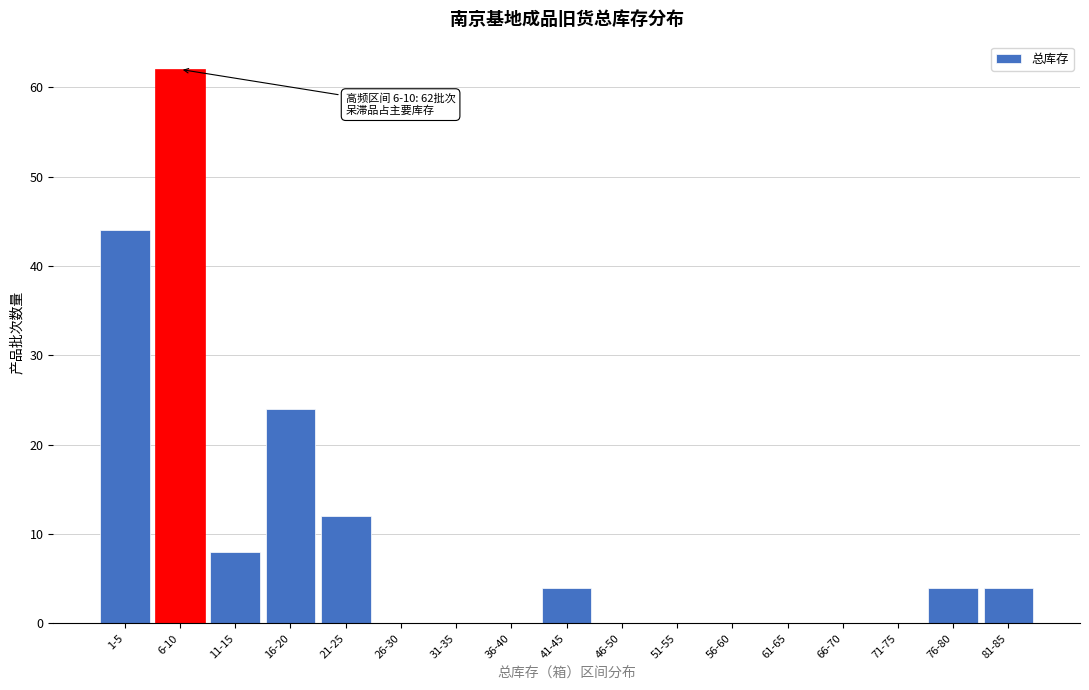

Reading left to right, what are all the values shown in this chart?

1-5=44	6-10=62	11-15=8	16-20=24	21-25=12	26-30=0	31-35=0	36-40=0	41-45=4	46-50=0	51-55=0	56-60=0	61-65=0	66-70=0	71-75=0	76-80=4	81-85=4